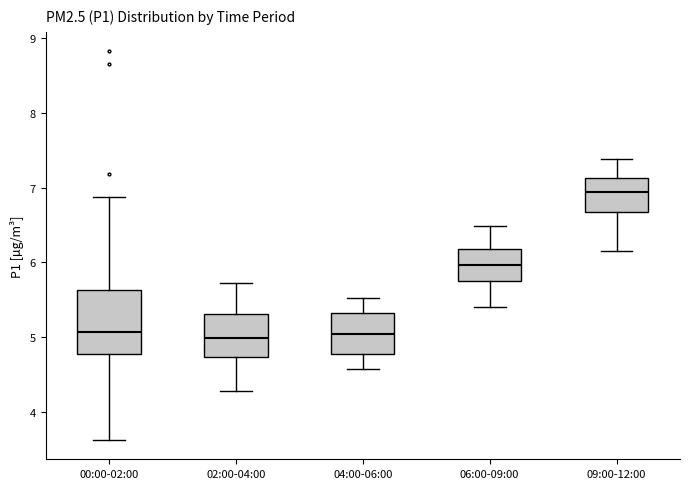

Which box's median line is the highest?

09:00-12:00